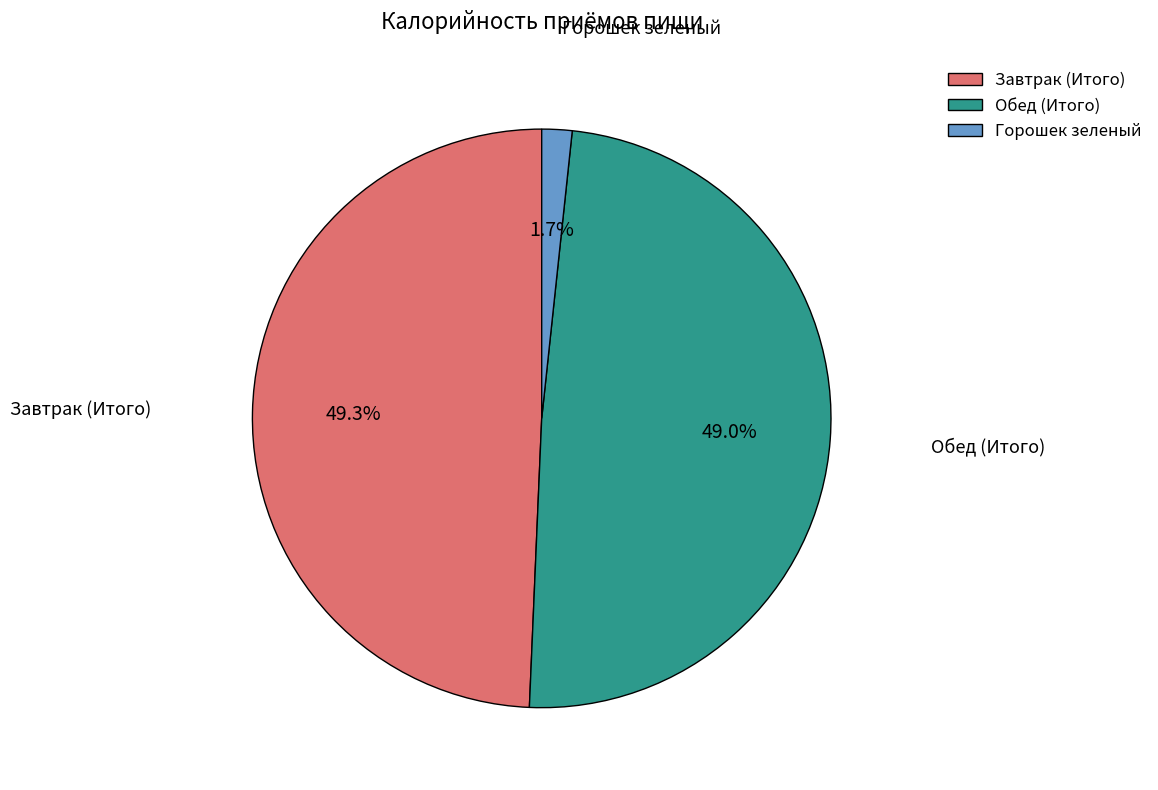

The Обед (Итого) slice represents 49% of the pie. True or false?

True